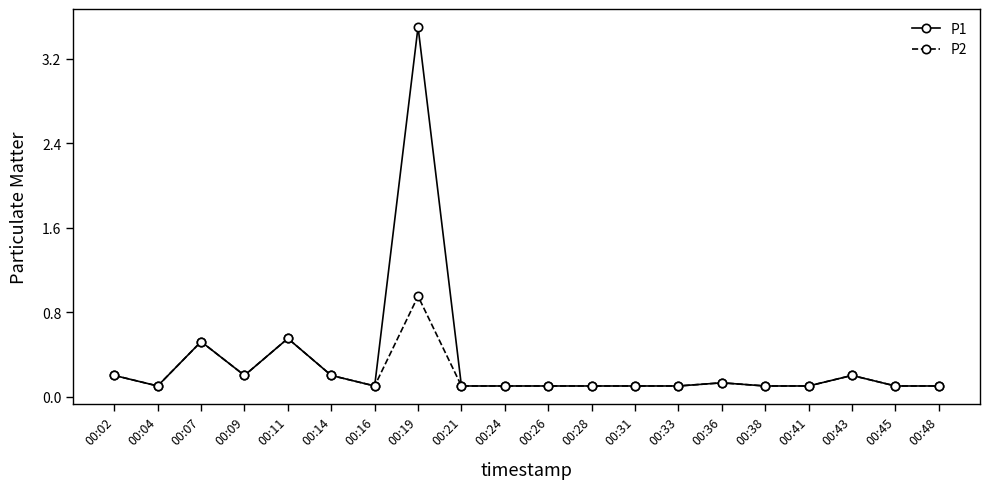

Which series has the widest spread of values?

P1